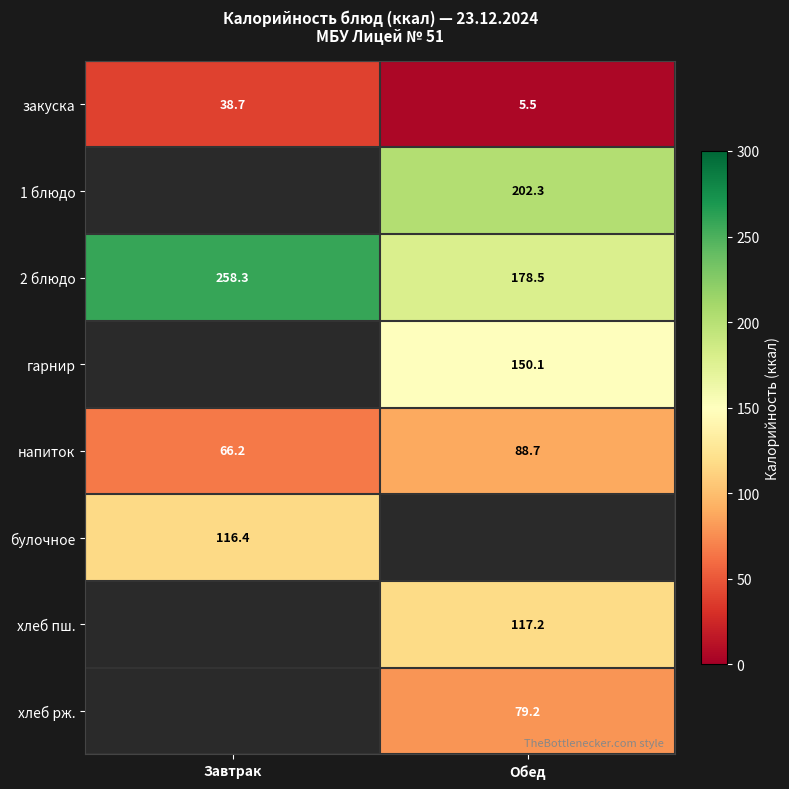

How many values in the закуска series exceed 38?

1